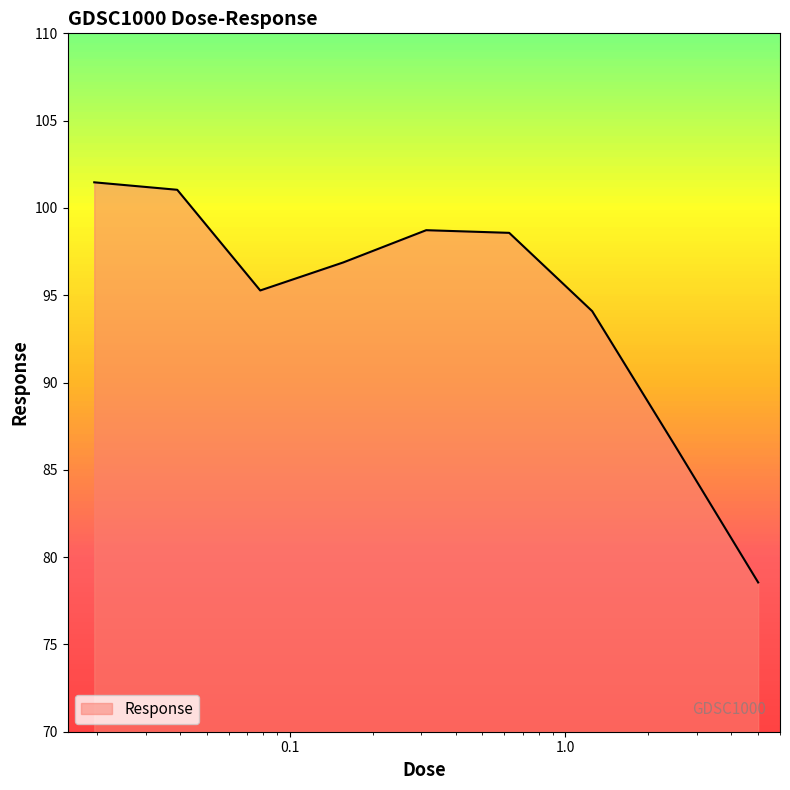

What is the greatest value displayed?

101.5